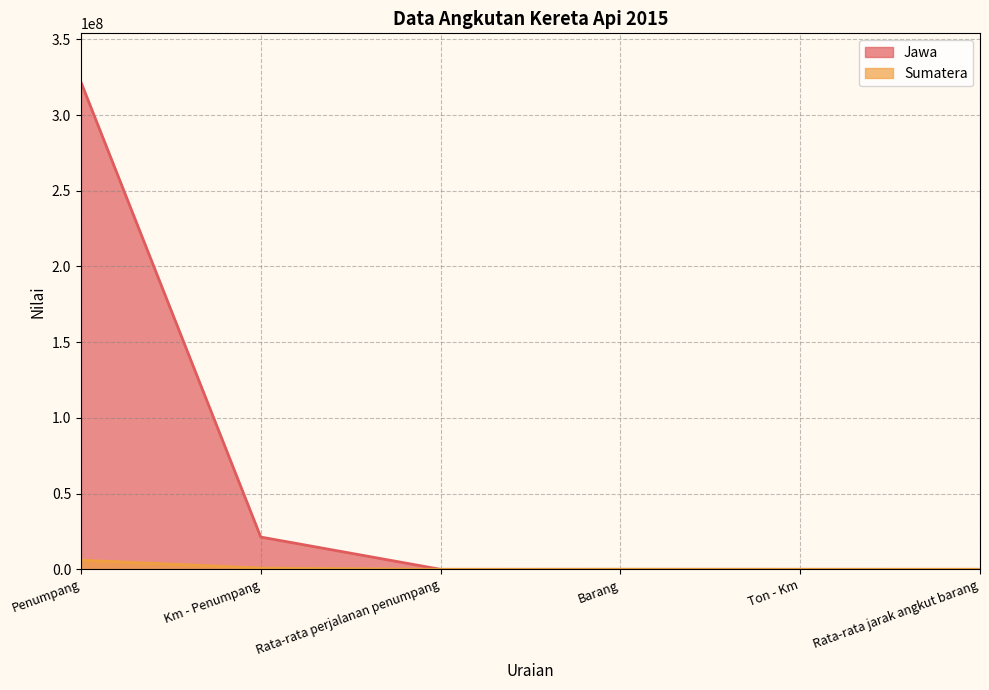

How many lines are shown in the chart?

2